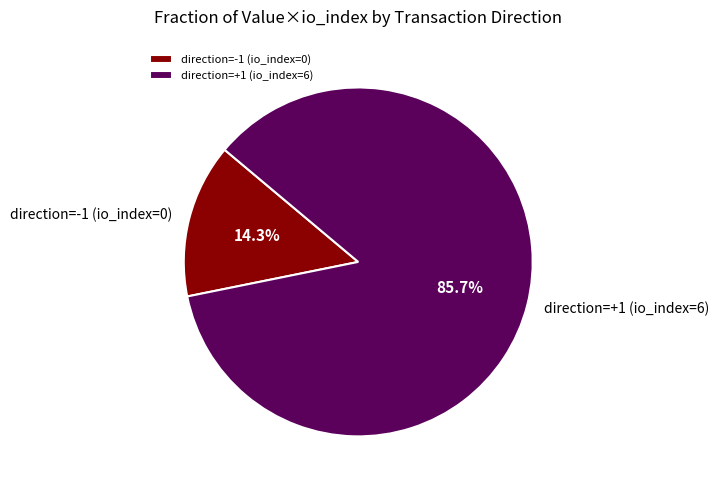

What is the smallest slice in the pie chart?

direction=-1 (io_index=0)